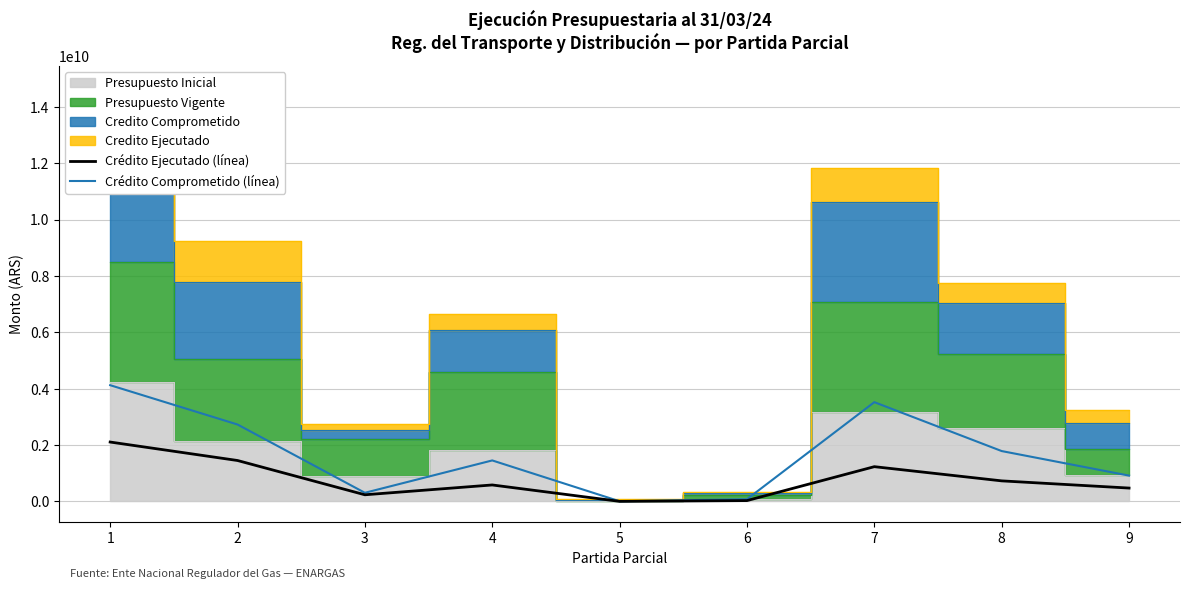

How many lines are shown in the chart?

2